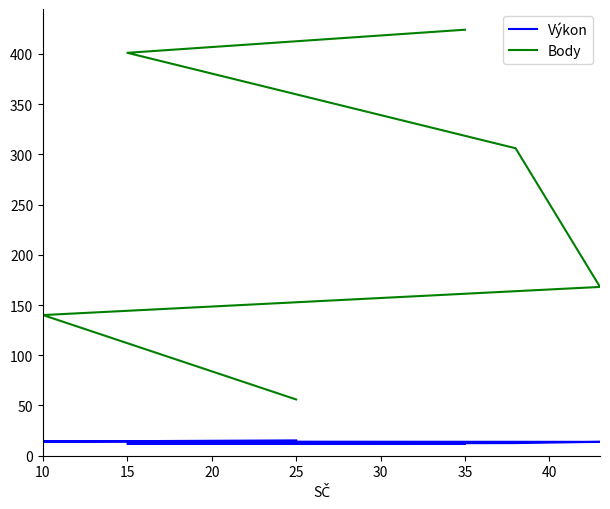

True or false: Body has more than 0 points higher than both neighbors.

False